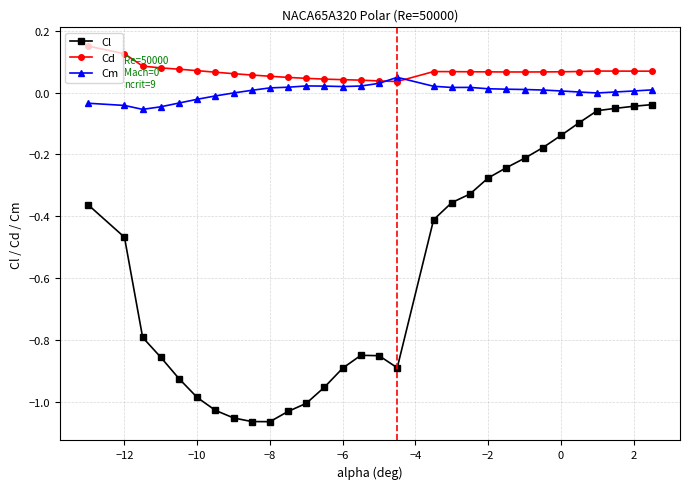

List the series in order of their peak value, lowest first.

Cl, Cm, Cd